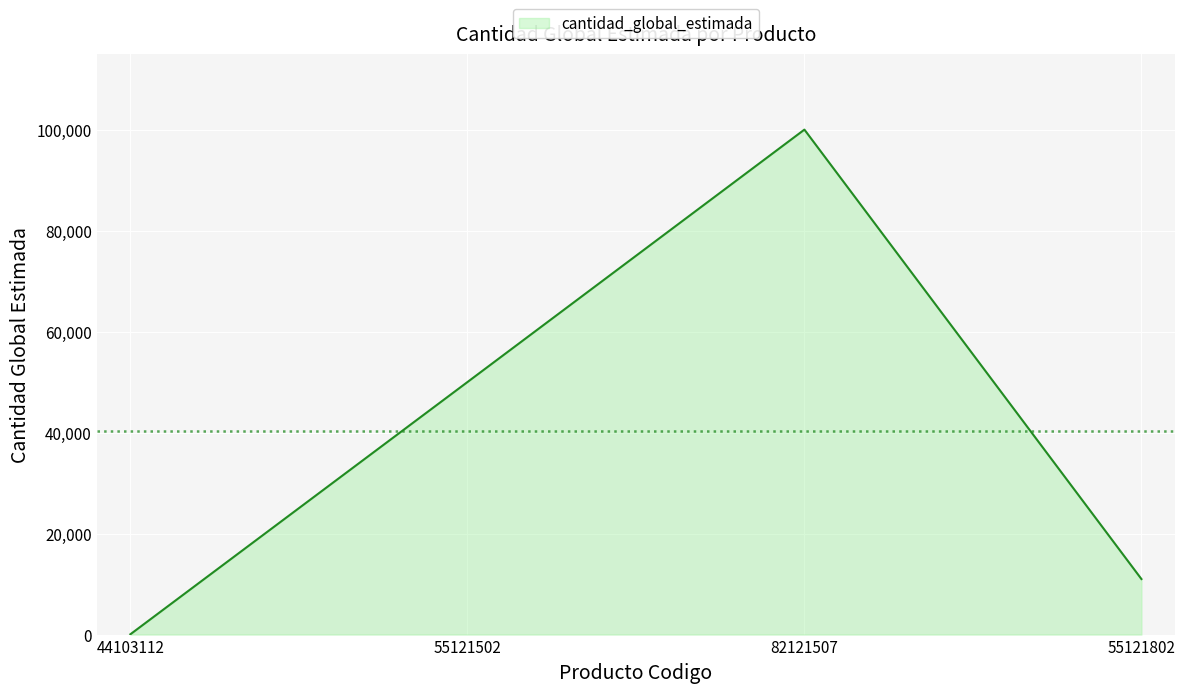

Between 82121507 and 55121502, which is larger?

82121507